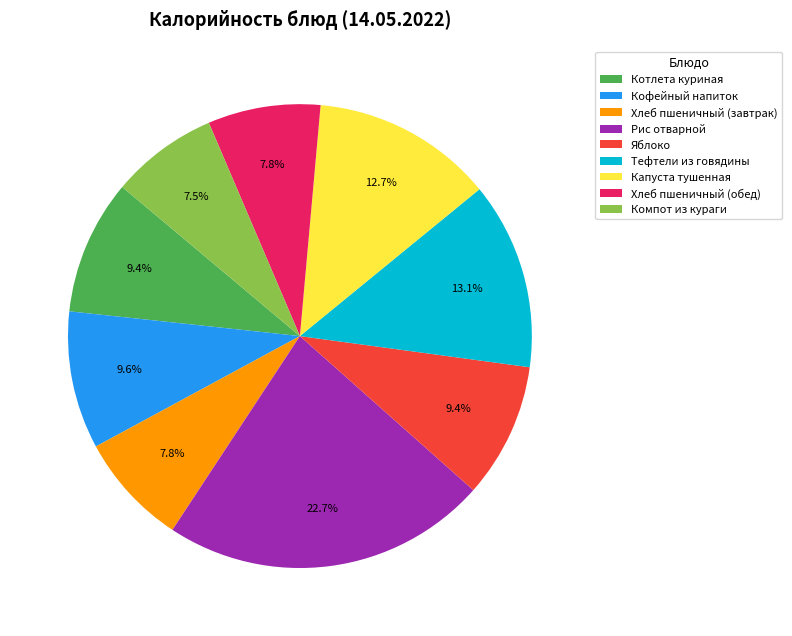

What is the largest slice in the pie chart?

Рис отварной